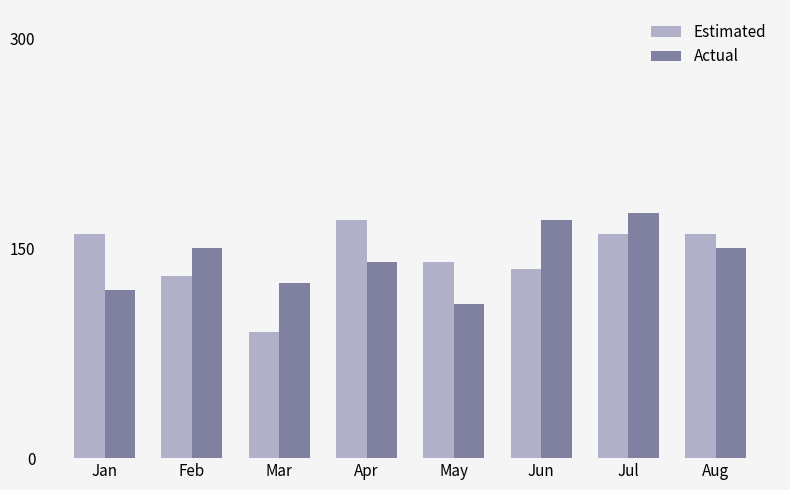

How many distinct data groups are displayed?

2